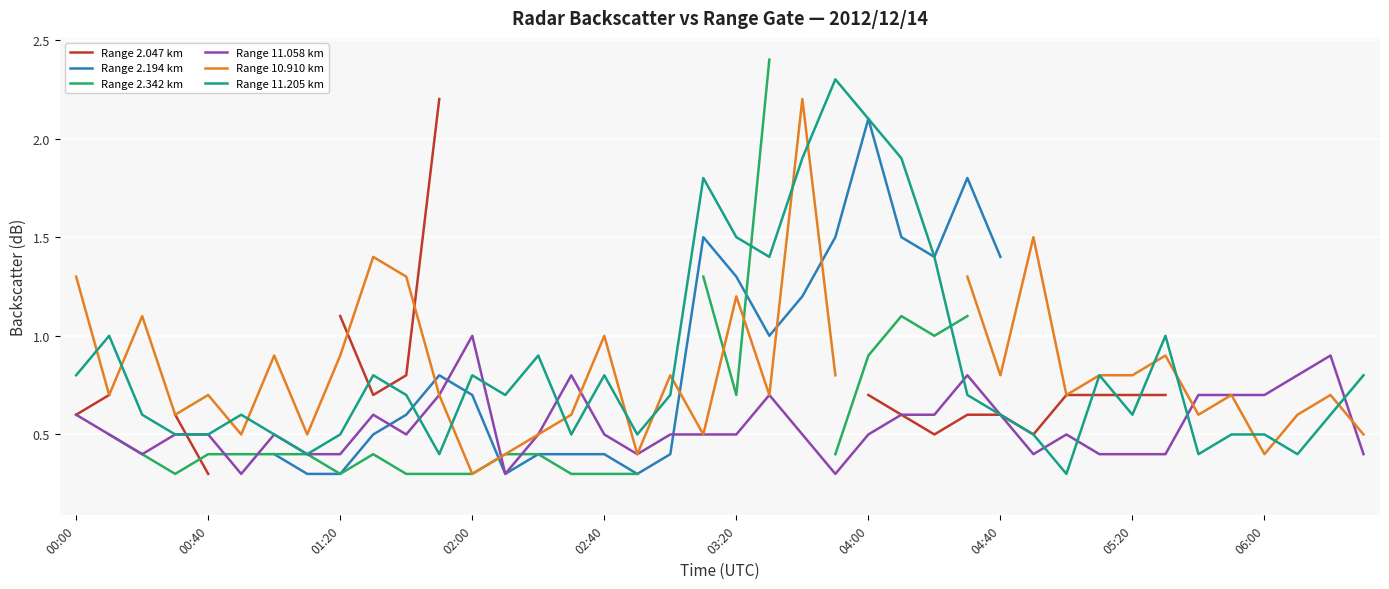

Is it true that Range 2.342 km equals 1.1 at 27?

True